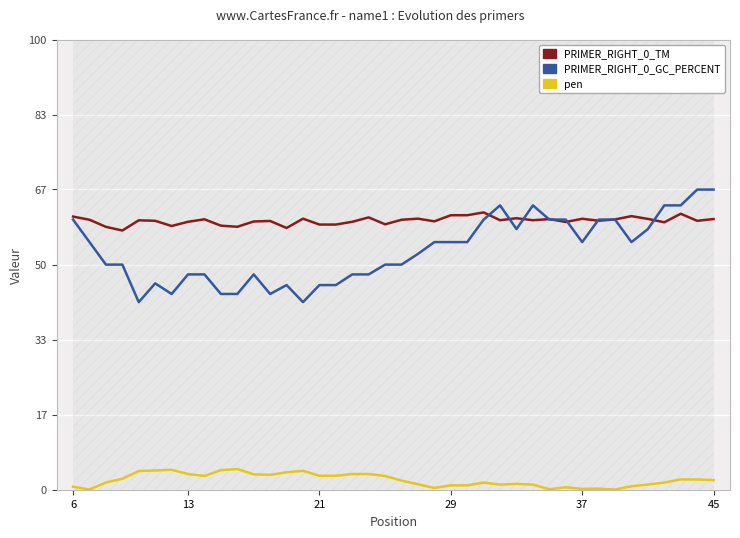

Does the chart display data point markers on the line(s)?

No